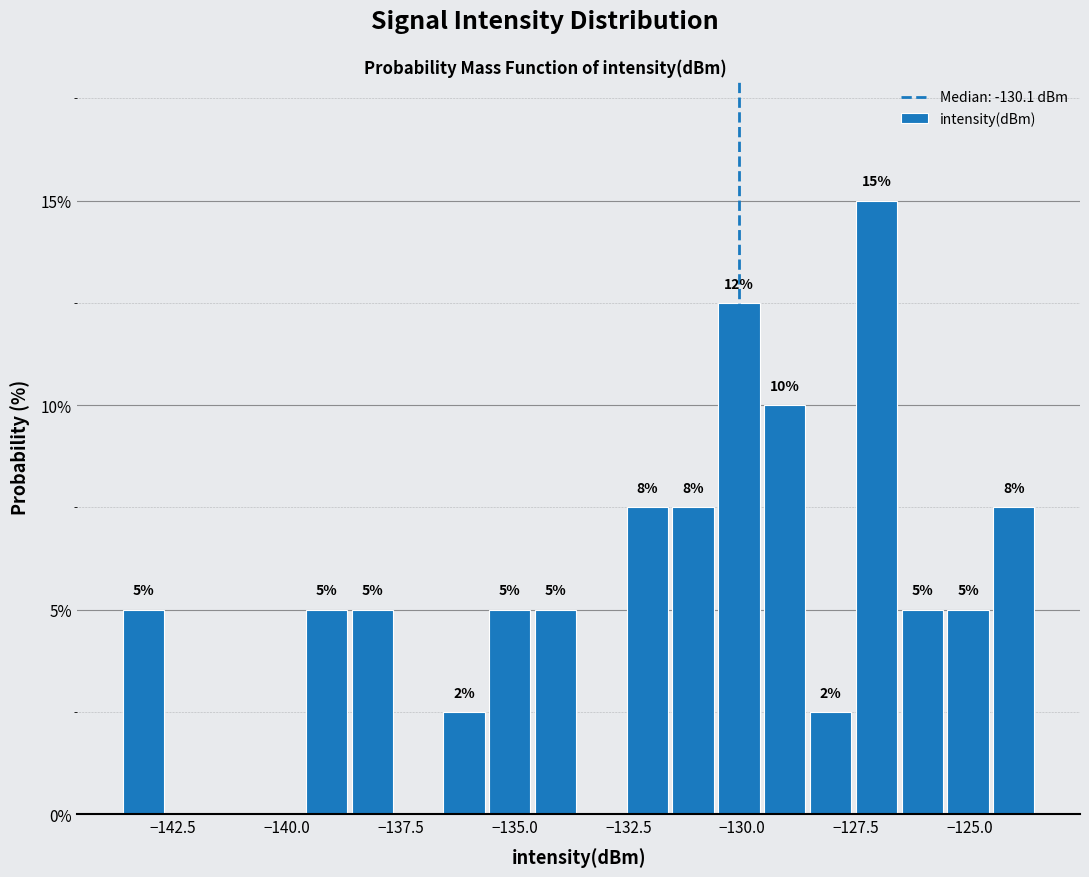

Around what value on the x-axis is the tallest bar? Give the approximate position of its centre, as read against the axis.

-127.0